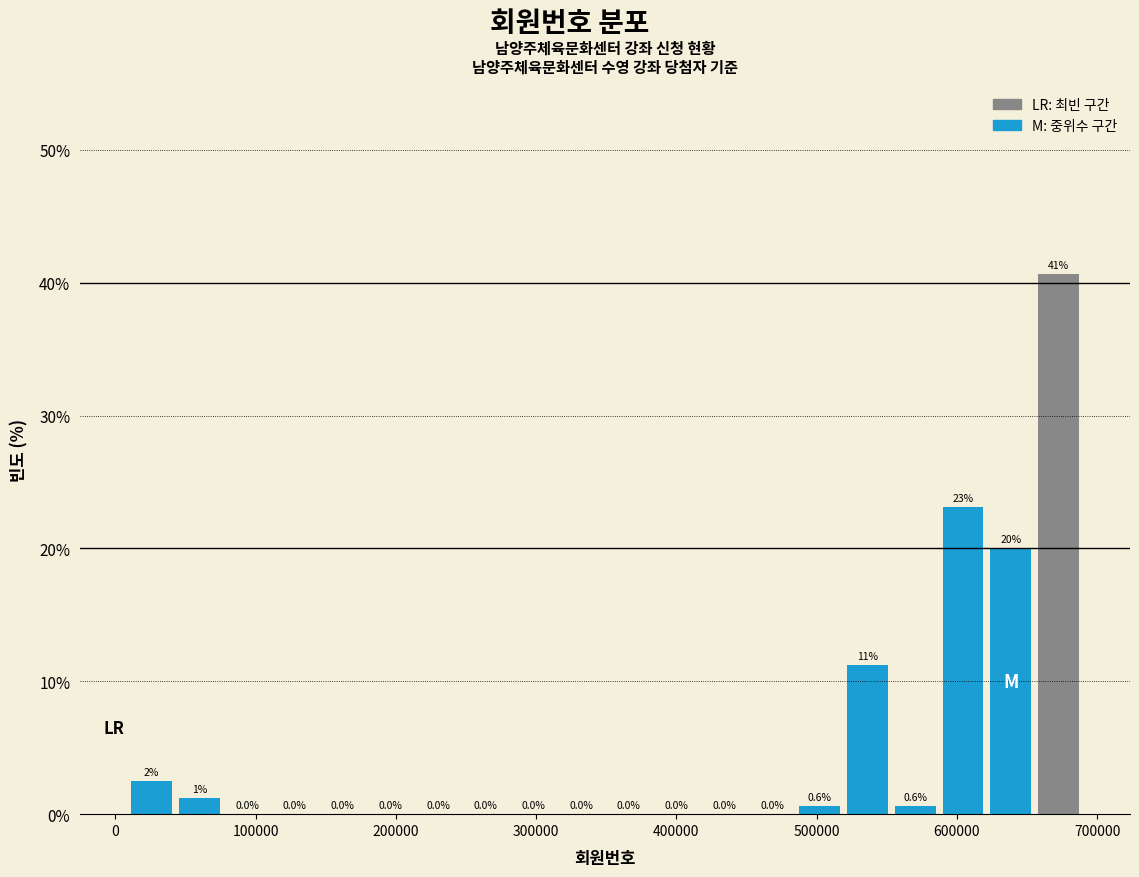

Read against the x-axis, roughly where is the centre of the tallest bar?

670000